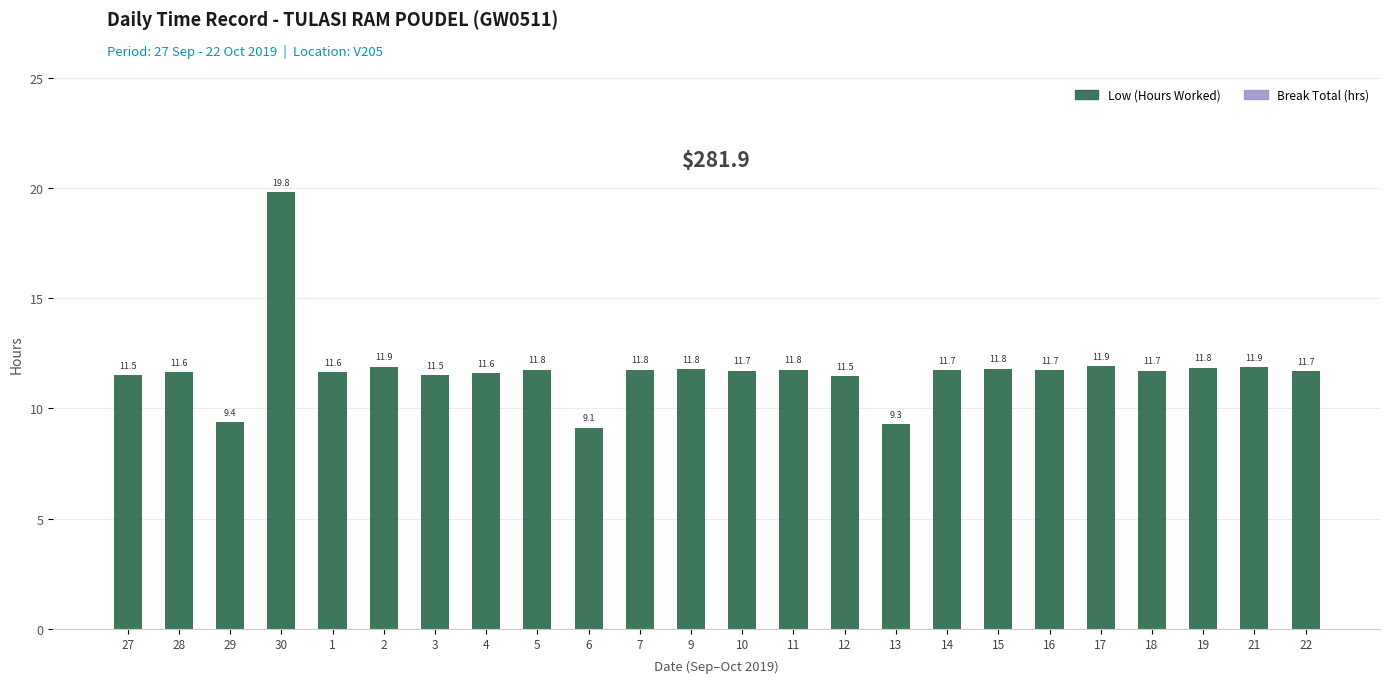

At which label does the data first exceed 11?

27